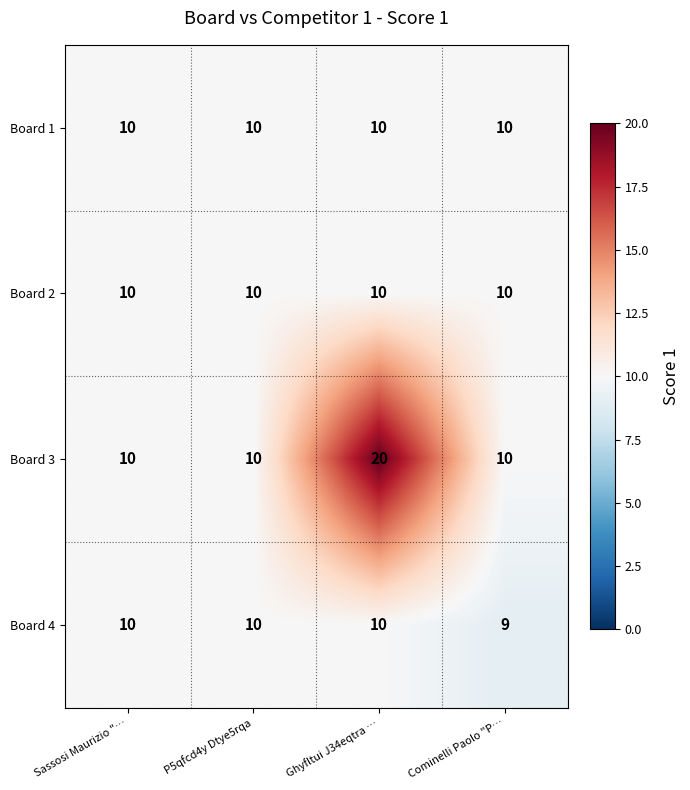

What is the total value across all series at P5qfcd4y Dtye5rqa?

40